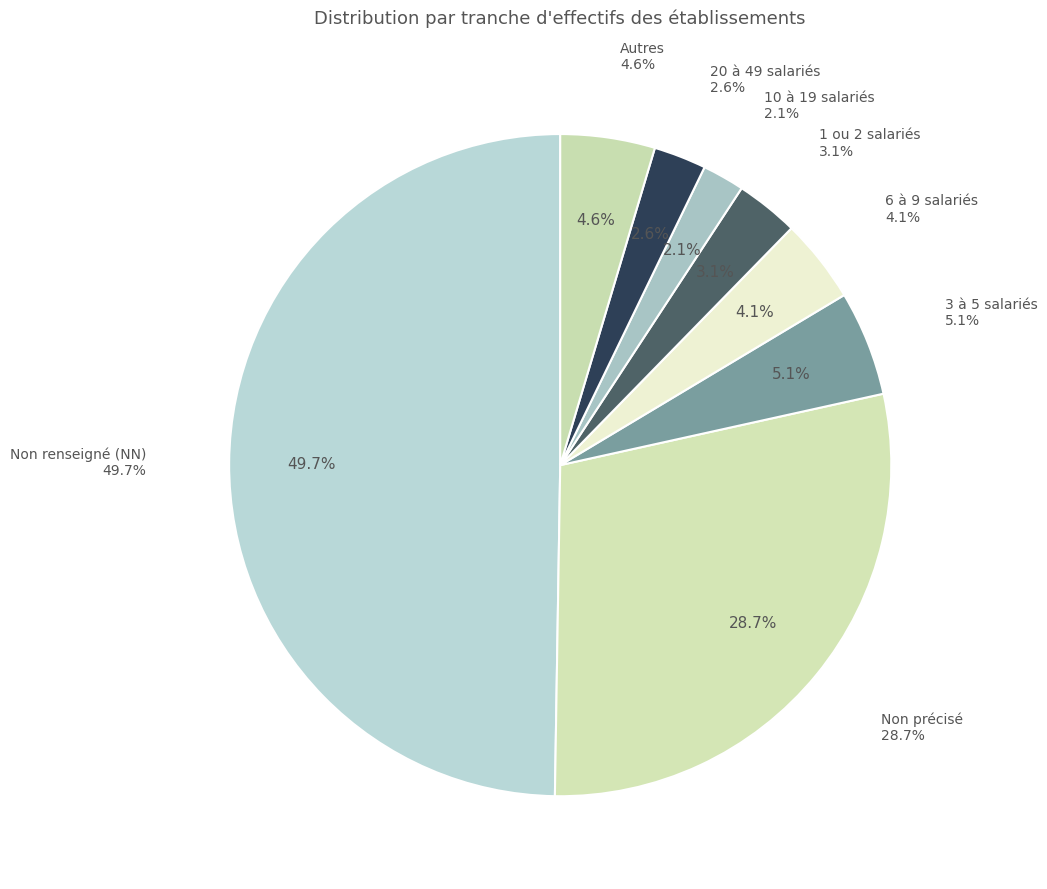

Is 03 the majority of the pie?

No